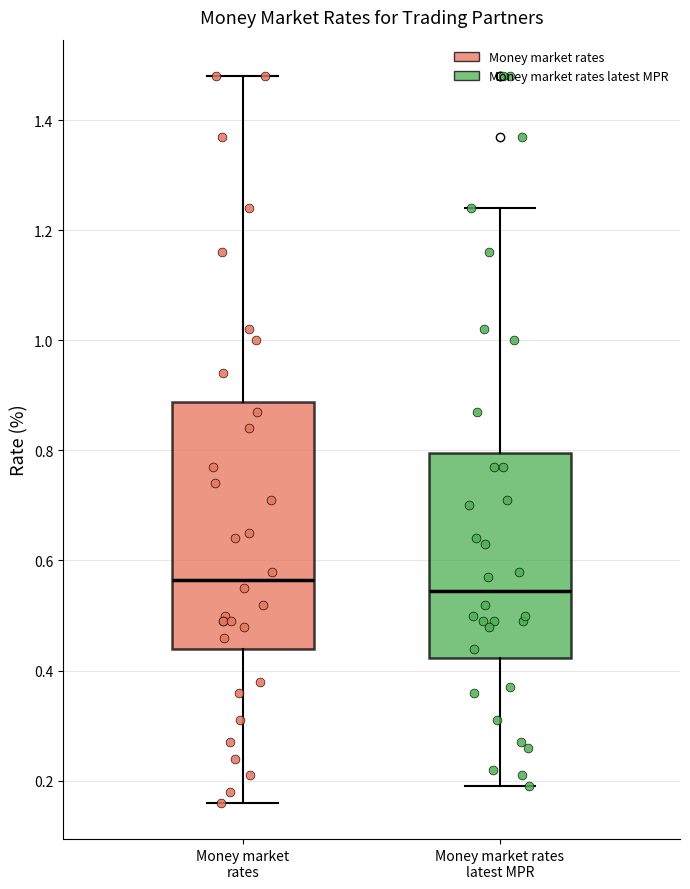

Where does the median line of the box for Money market rates sit on the y-axis? The values are not printed on the chart, so give them approximately, as read against the axis.

0.56